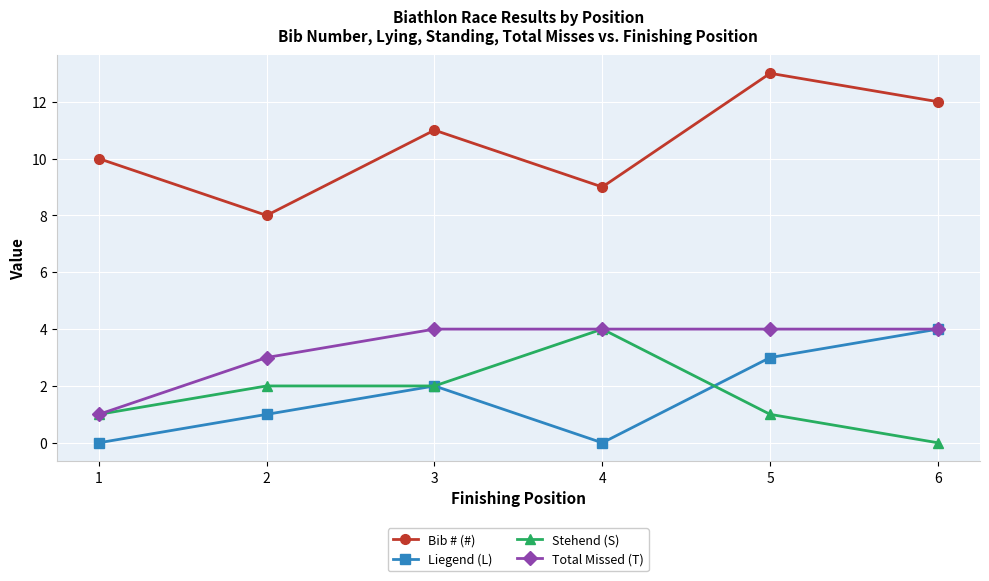

How many interior local peaks does the Liegend (L) series have?

1